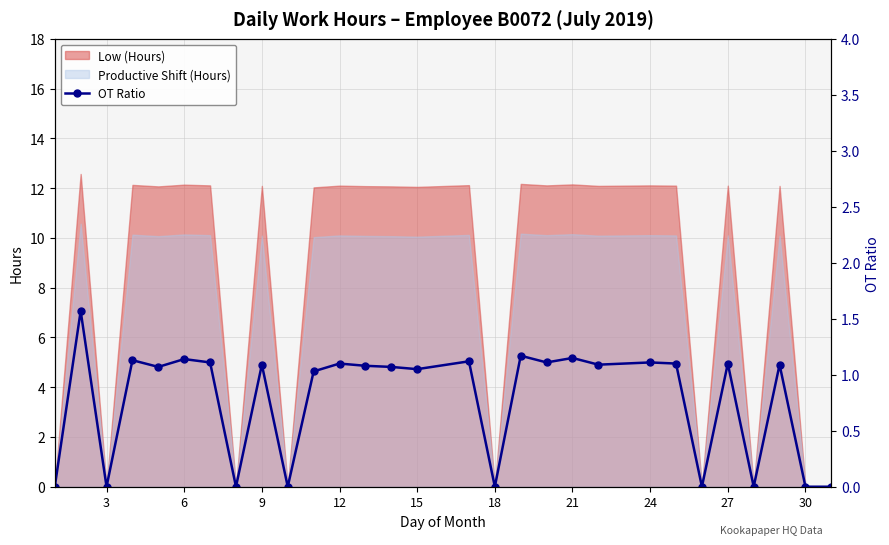

The Low (Hours) series shows 4.0 at 24. True or false?

False